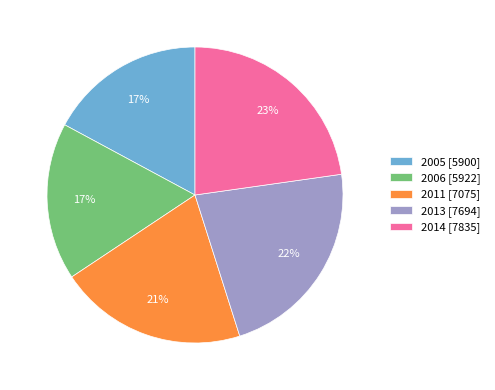

Is there any slice that represents more than half of the pie?

No